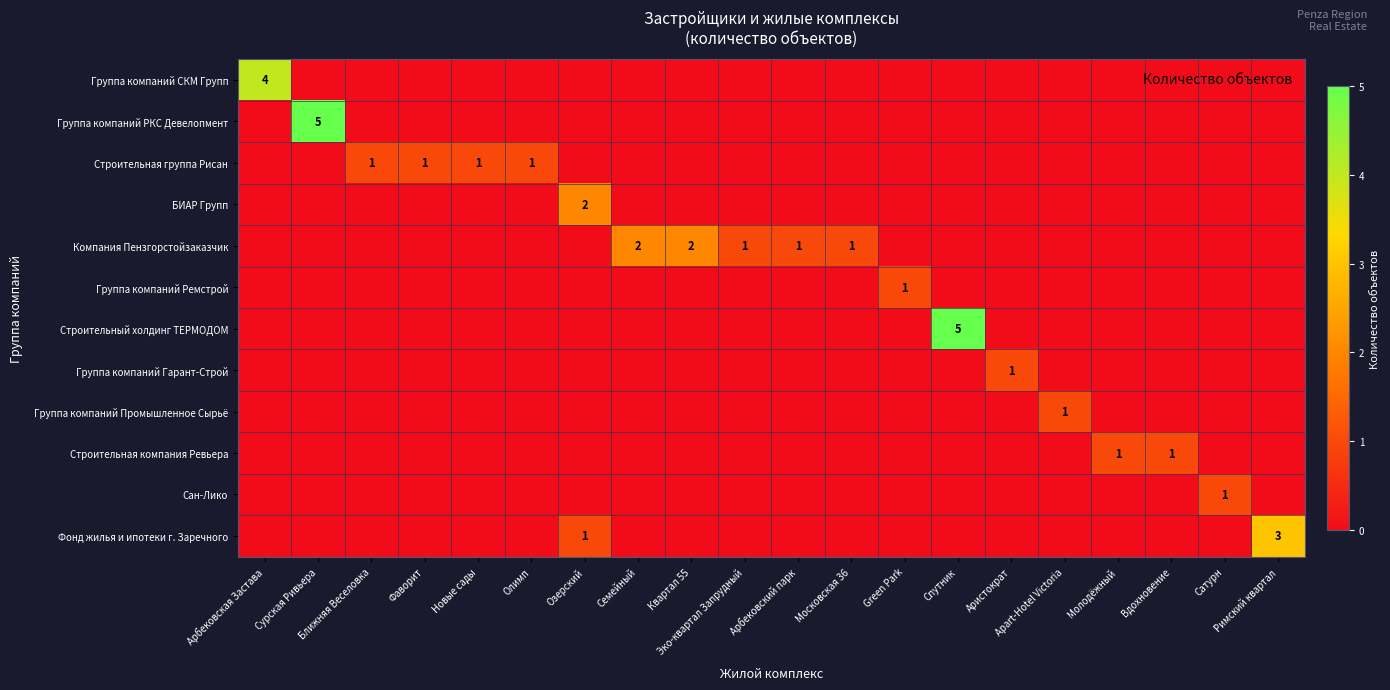

True or false: Сан-Лико has a value of -1 at Фаворит.

False